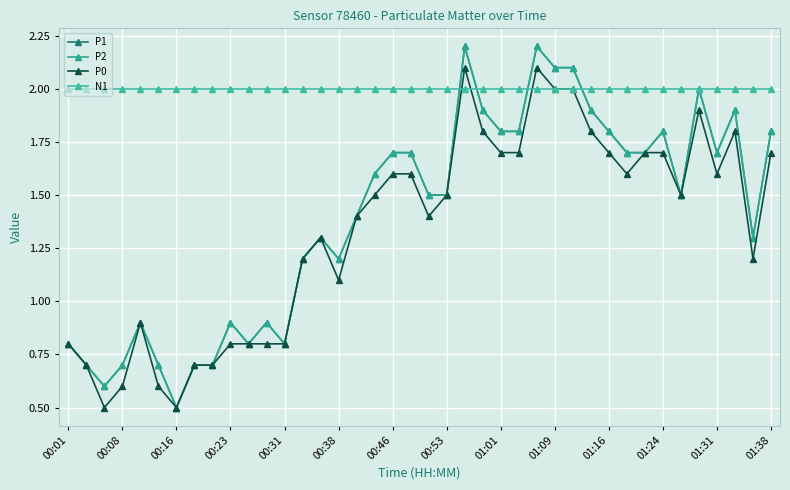

Does the chart have visible grid lines?

Yes